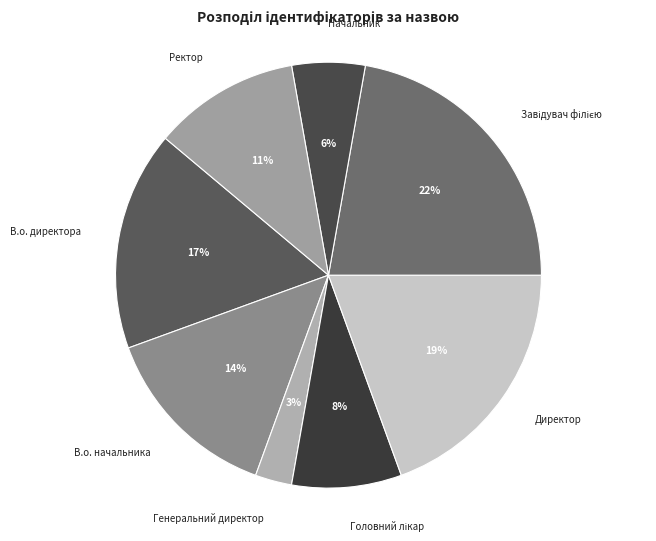

Which has a higher value, В.о. начальника or Директор?

Директор